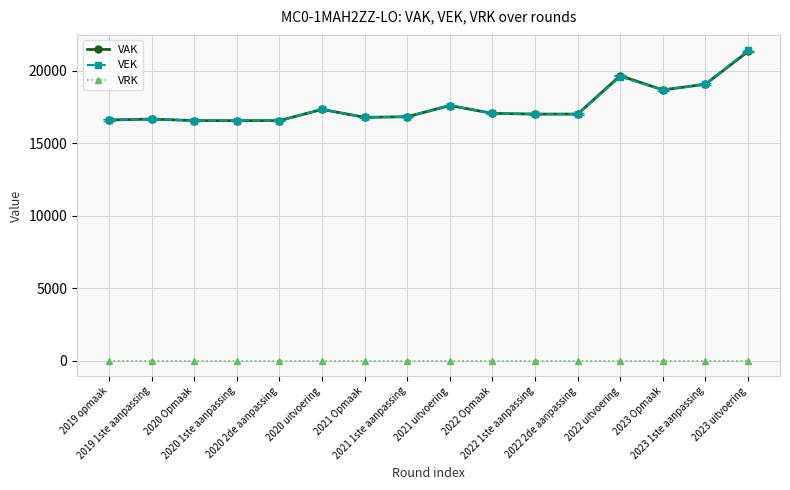

Rank the series at 2022 2de aanpassing from lowest to highest value.

VRK, VAK, VEK